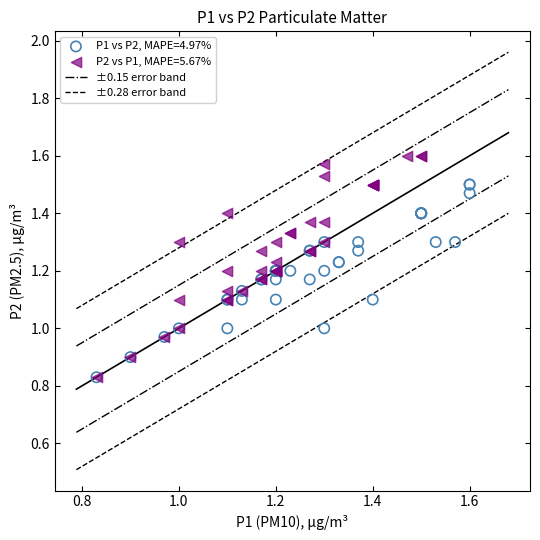

Which series reaches the maximum Y coordinate?

P2 vs P1, MAPE=5.67%